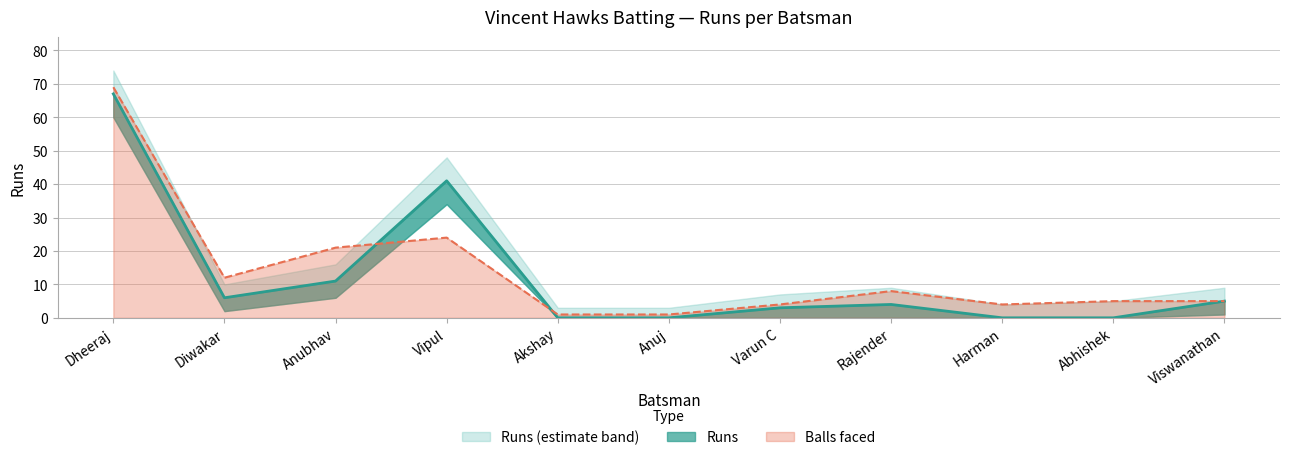

The Balls faced series shows 11 at Rajender. True or false?

False